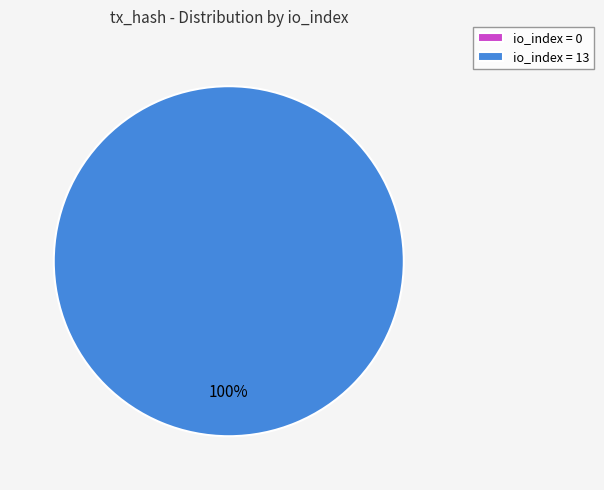

What is the largest slice in the pie chart?

io_index=13